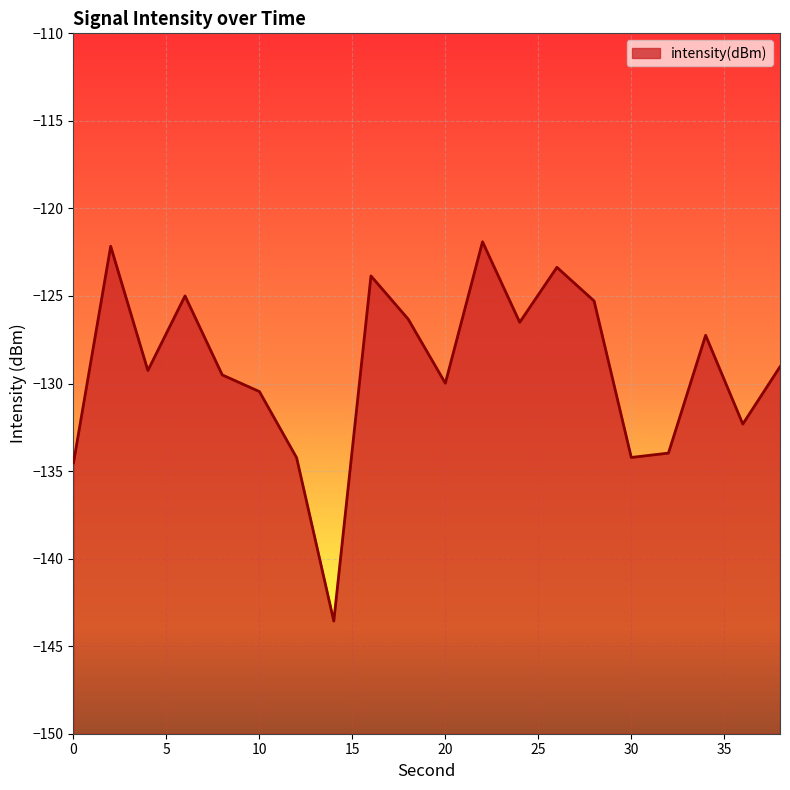

List the labels in order of value, smallest first.

14, 0, 12, 30, 32, 36, 10, 20, 8, 4, 38, 34, 24, 18, 28, 6, 16, 26, 2, 22